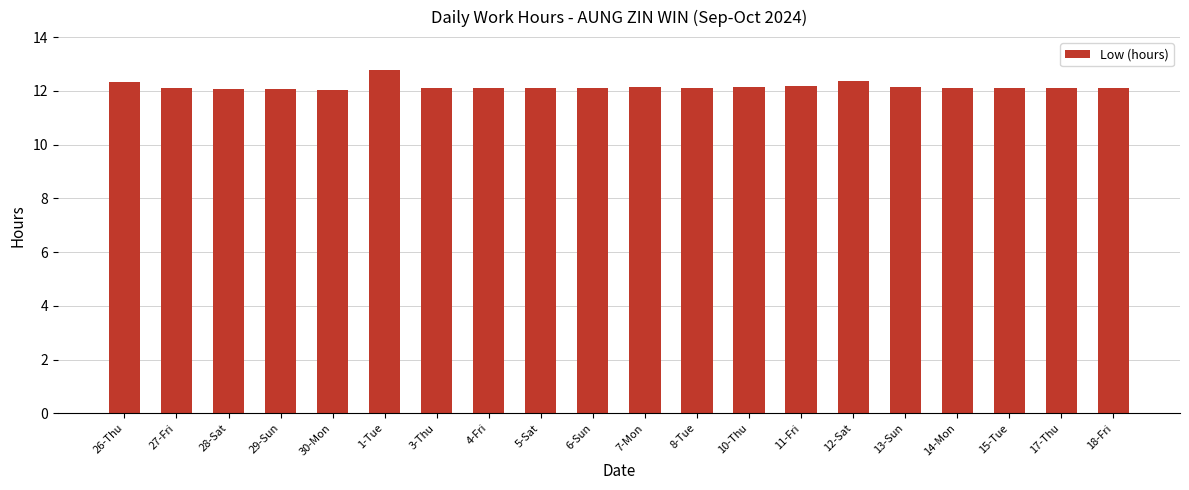

Read the value at 29-Sun.

12.1